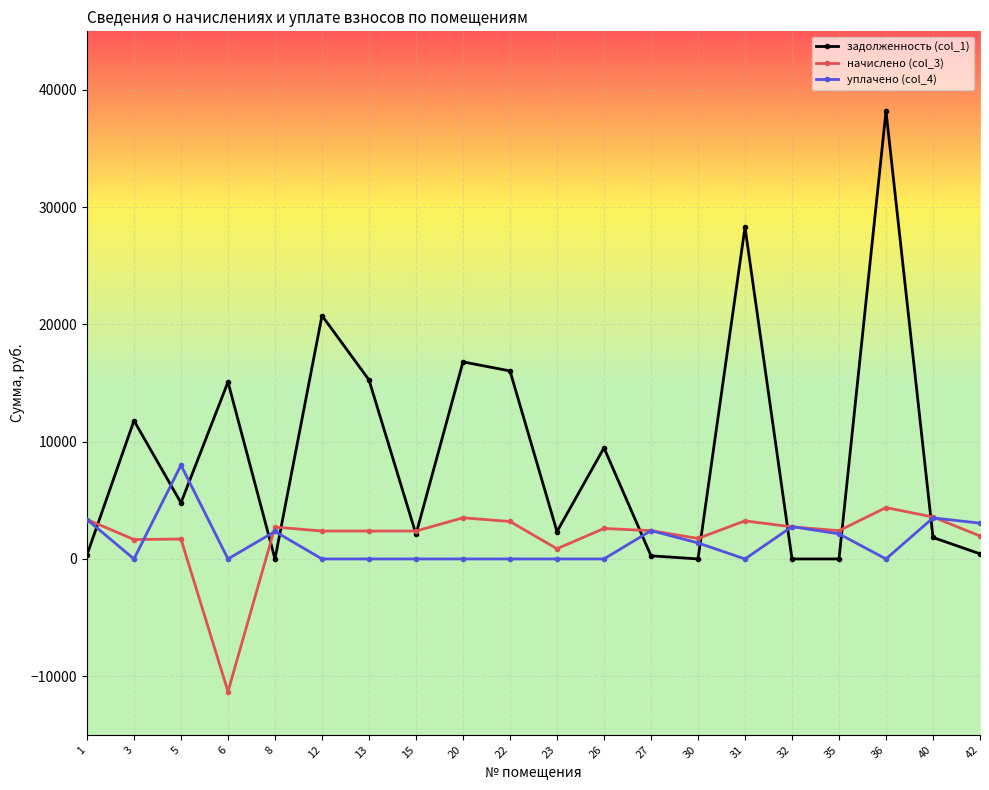

What is the minimum value shown in the chart?

-11311.8